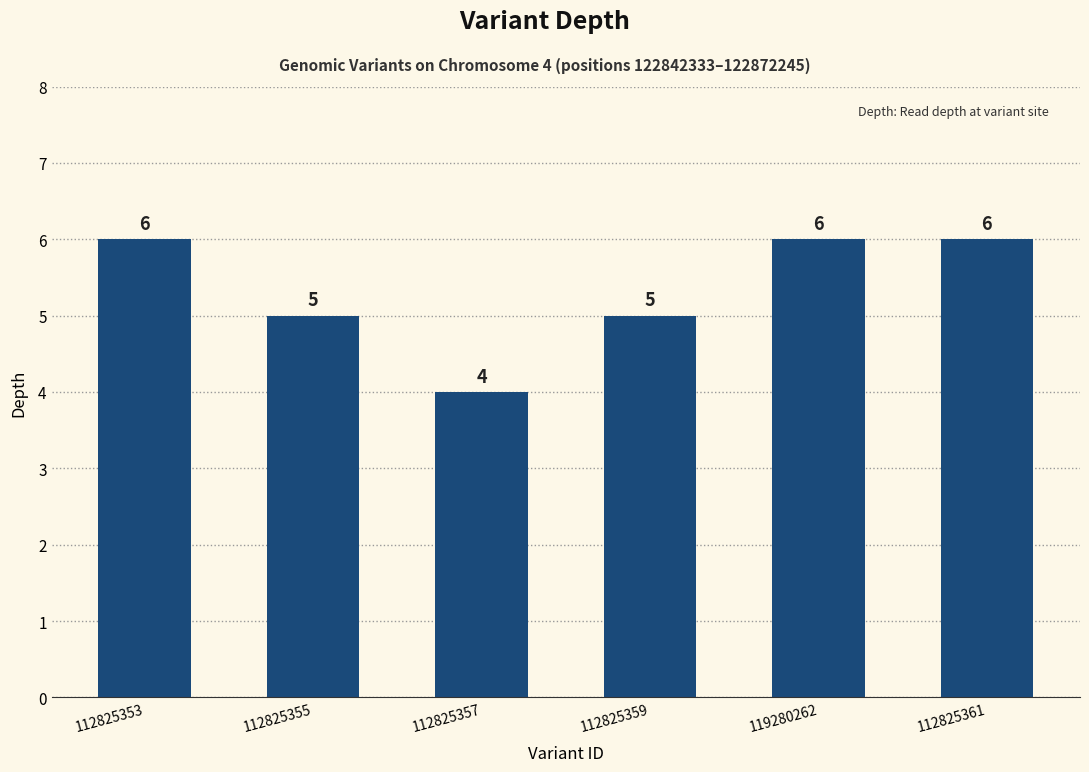

Does the chart contain stacked bars?

No